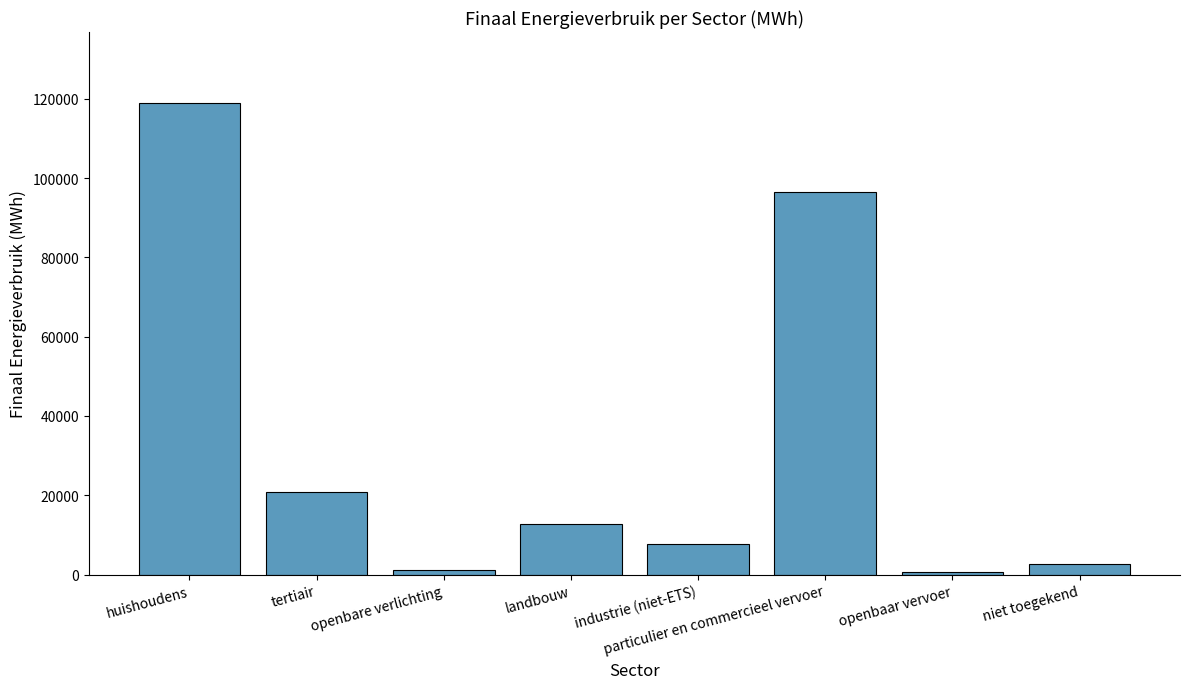

Is it true that the value at industrie (niet-ETS) is 12237.1?

False